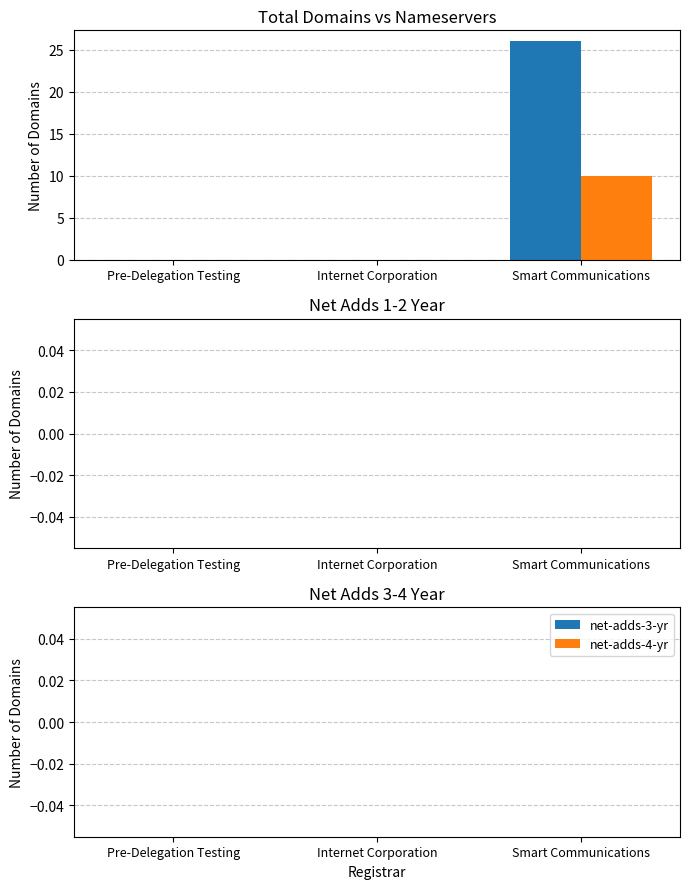

What is the total value across all series at Smart Communications?

36